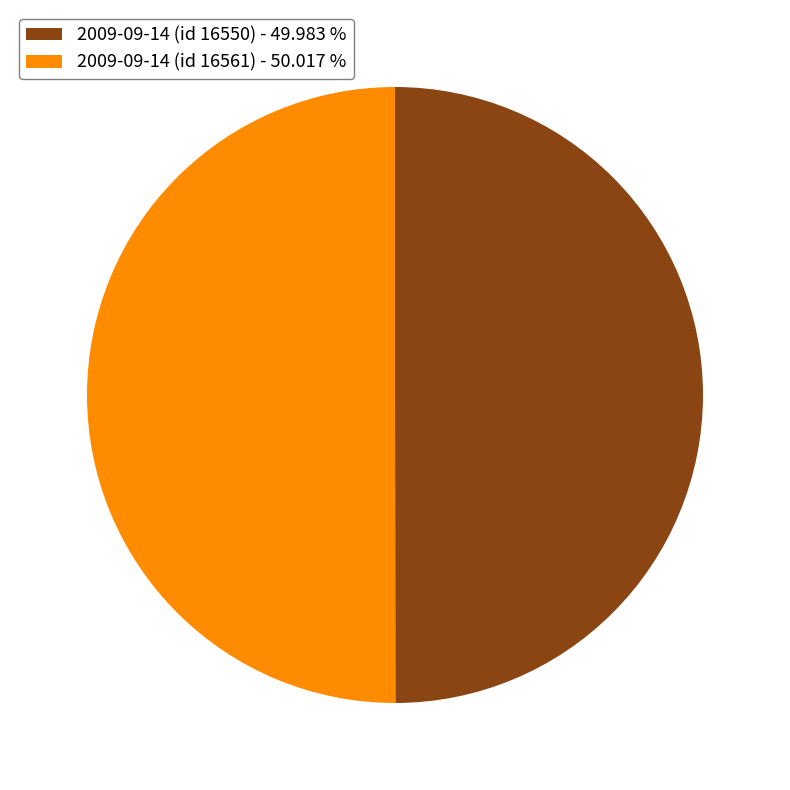

Approximately how many times larger is the value at 2009-09-14 (id 16561) - 50.017 % compared to 2009-09-14 (id 16550) - 49.983 %?

1.0